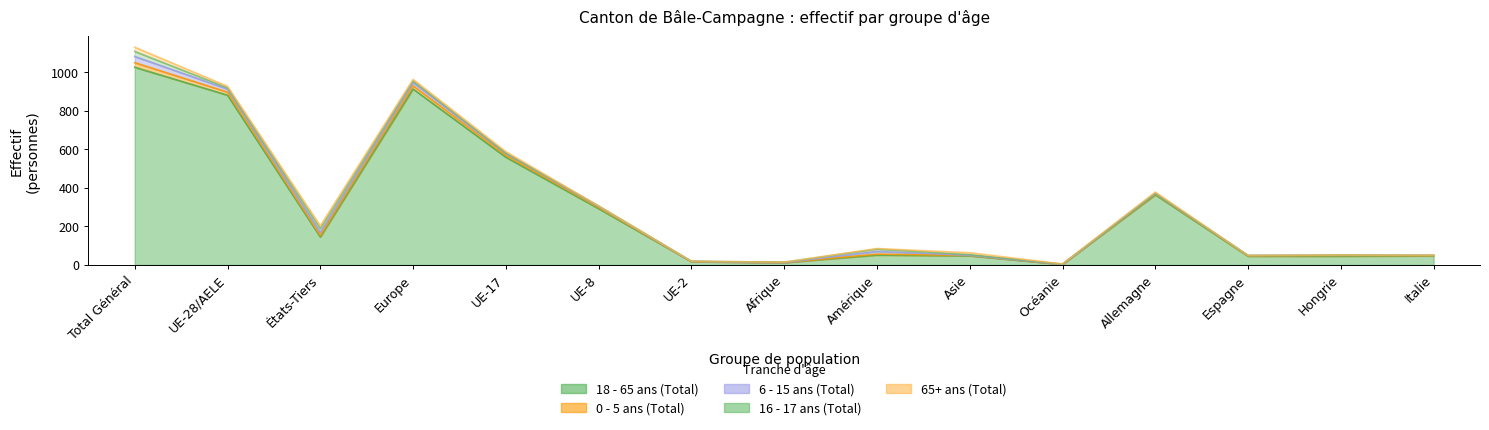

What is the difference between the maximum and minimum values in the 18 - 65 ans (Total) series?

1023